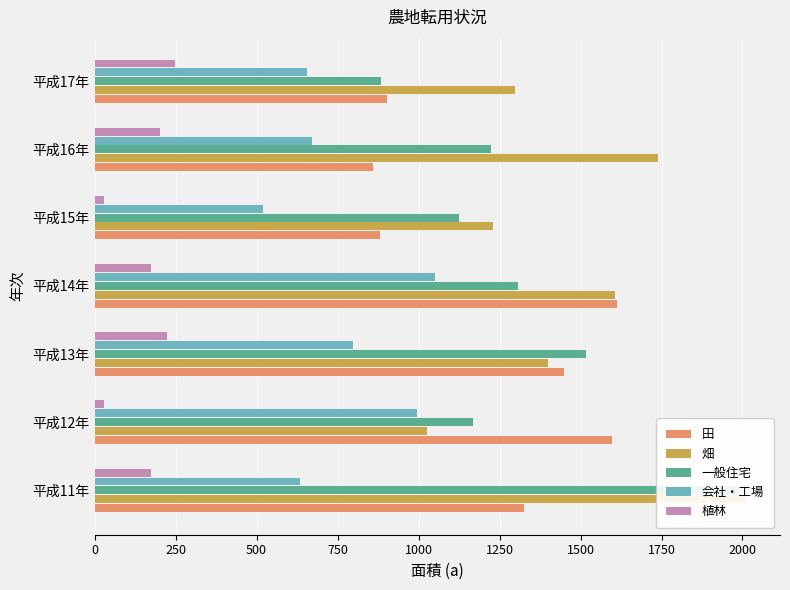

What are all the series names shown in the legend?

田, 畑, 一般住宅, 会社・工場, 植林